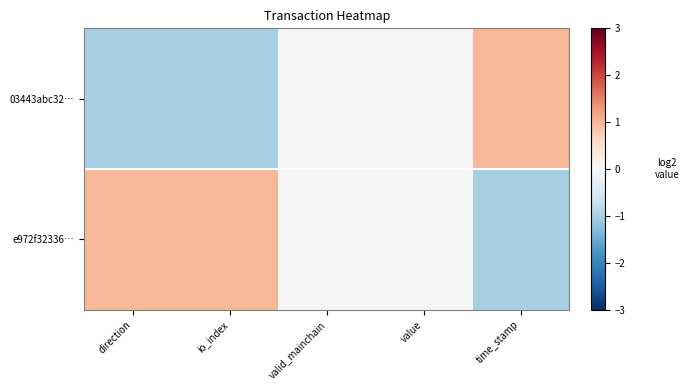

What is the maximum value shown in the chart?

1